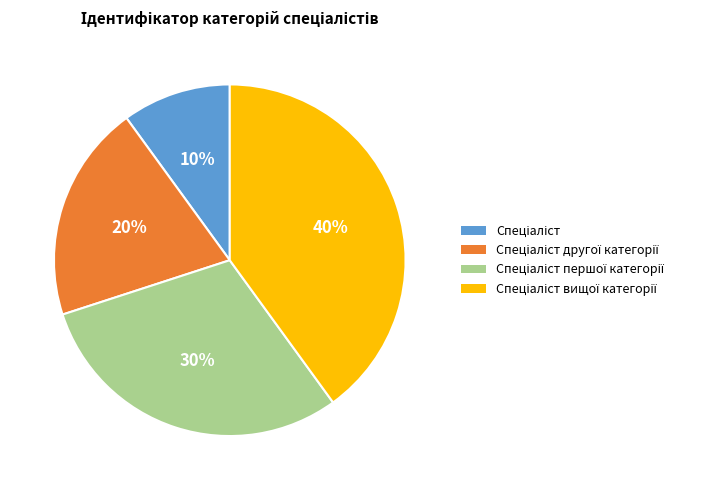

To the nearest percent, what is the difference between the largest and smallest slice percentages?

30%